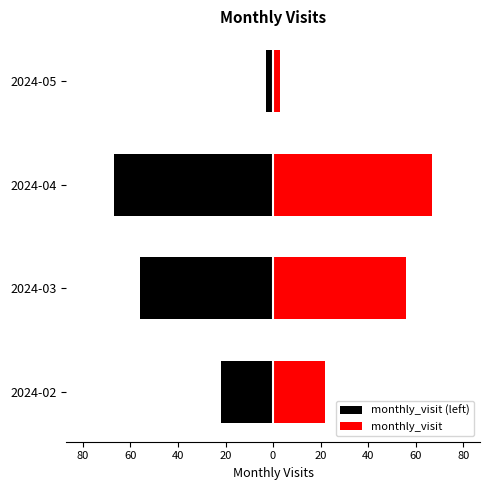

What is the value of the monthly_visit (left) bar at the 1st from the left?

-22